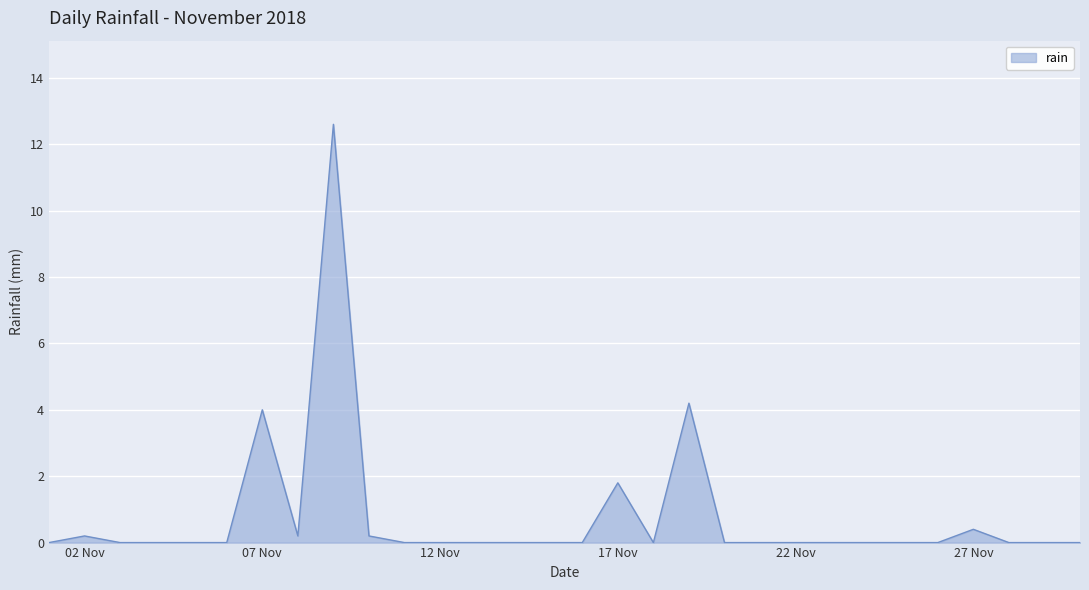

What is the maximum value shown in the chart?

12.6